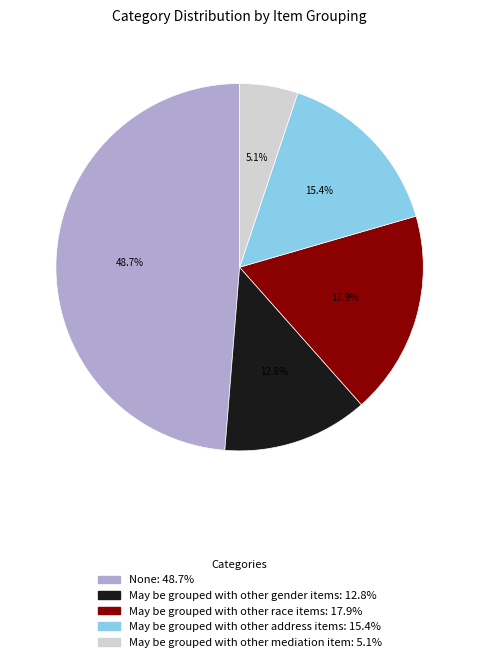

True or false: May be grouped with other address items accounts for 15% of the total.

True